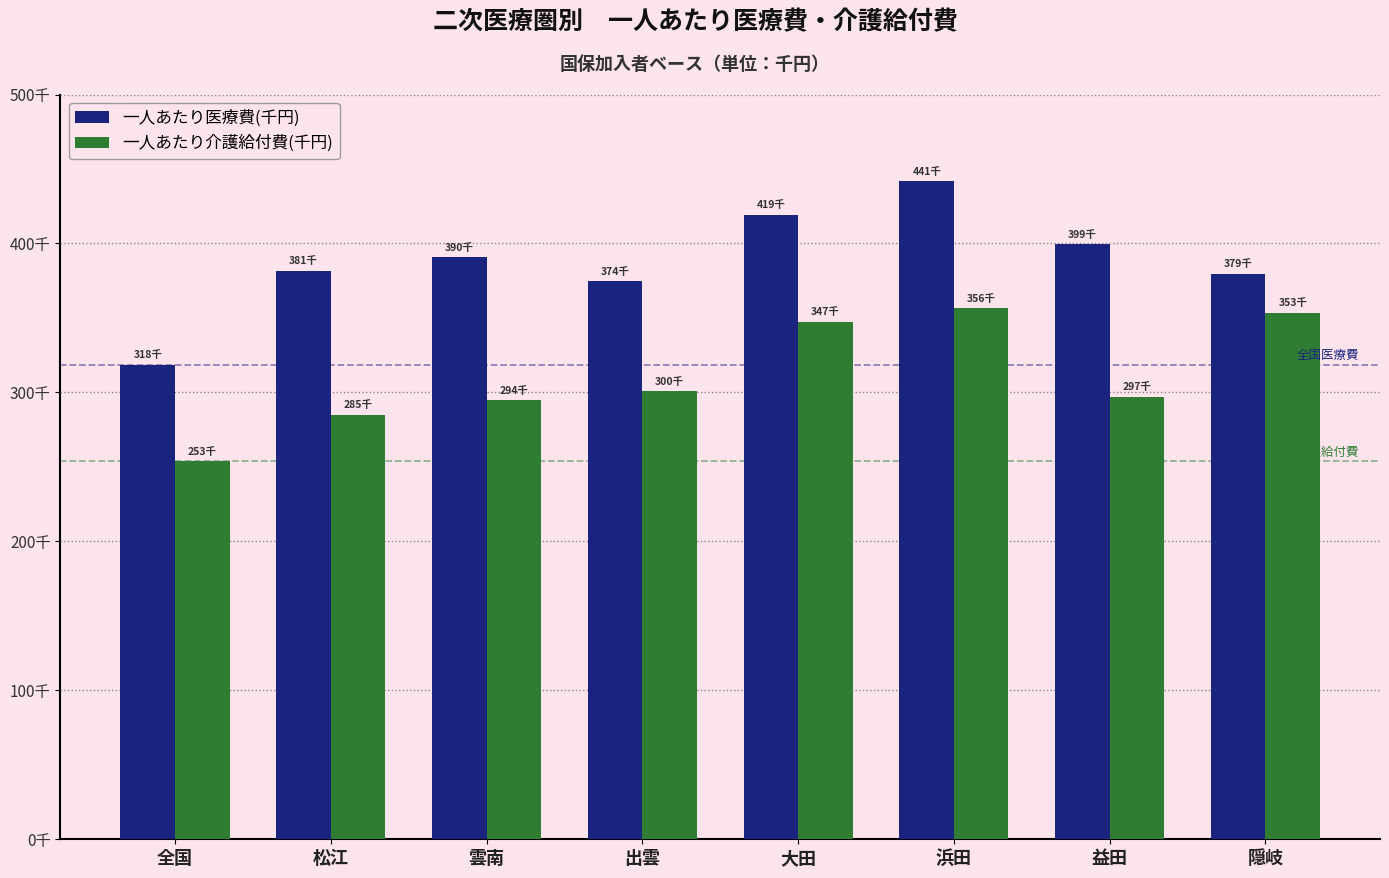

Which series has the largest range (max minus min)?

一人あたり医療費(千円)